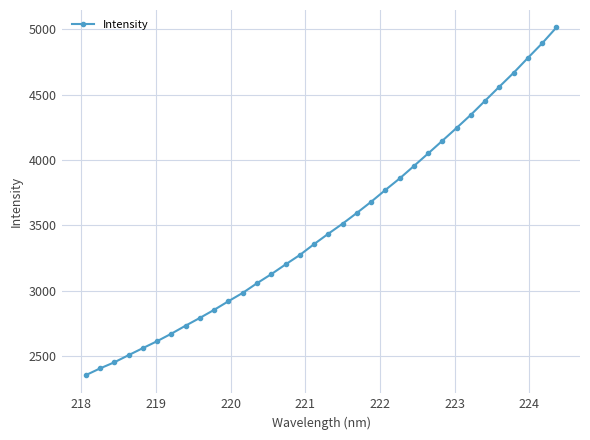

Reading left to right, list all the values displayed in this chart.

2351.1	2403.0	2449.8	2504.7	2558.5	2611.8	2669.3	2730.9	2790.3	2852.2	2918.2	2982.0	3056.0	3125.3	3199.9	3272.2	3355.6	3435.3	3512.3	3594.7	3680.0	3770.6	3858.7	3954.1	4050.6	4148.1	4246.4	4347.1	4455.0	4562.5	4668.7	4782.9	4894.6	5016.0